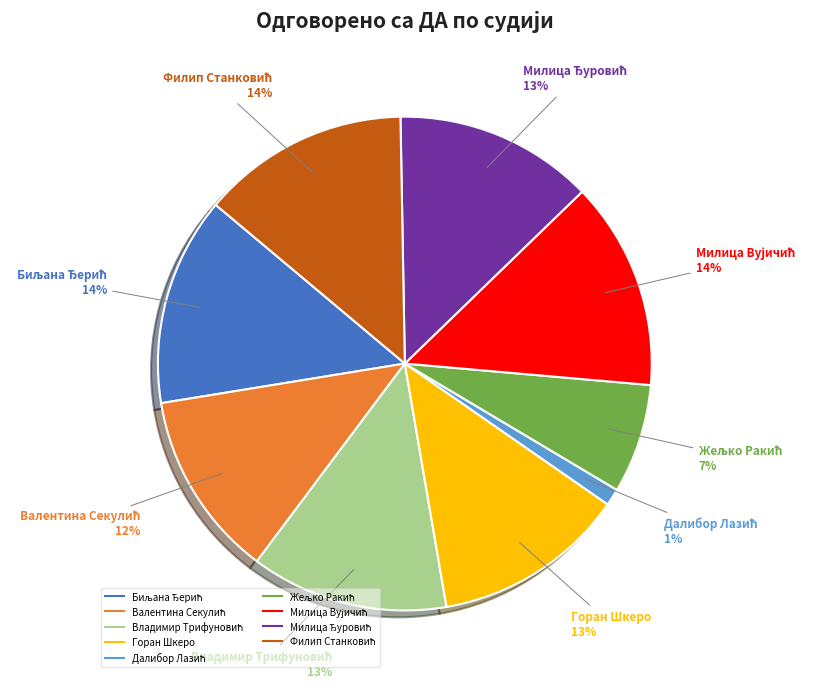

Is there a majority slice in this chart?

No